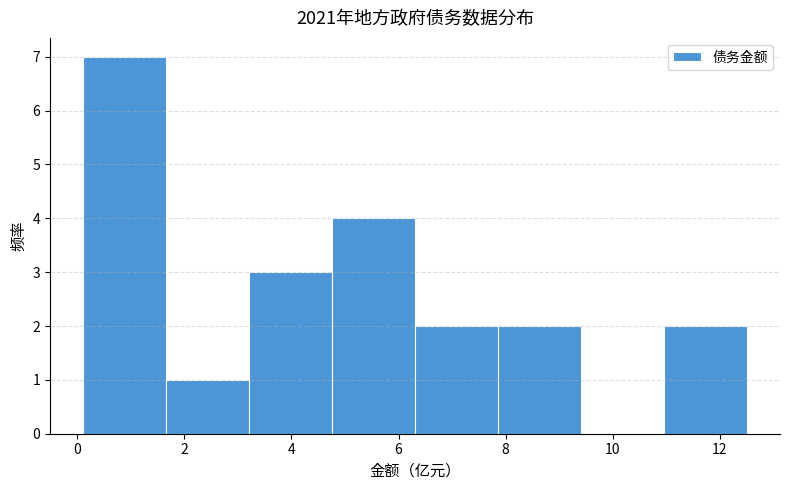

Reading left to right, transcribe this chart: for each bar, give the range it covers on the x-axis and its height. Neither the bar edges nor the heights are printed on the chart, so give them approximately, as read against the axes.

0.2 to 1.6: 7
1.6 to 3.2: 1
3.2 to 4.8: 3
4.8 to 6.4: 4
6.4 to 7.8: 2
7.8 to 9.4: 2
9.4 to 11.0: 0
11.0 to 12.6: 2